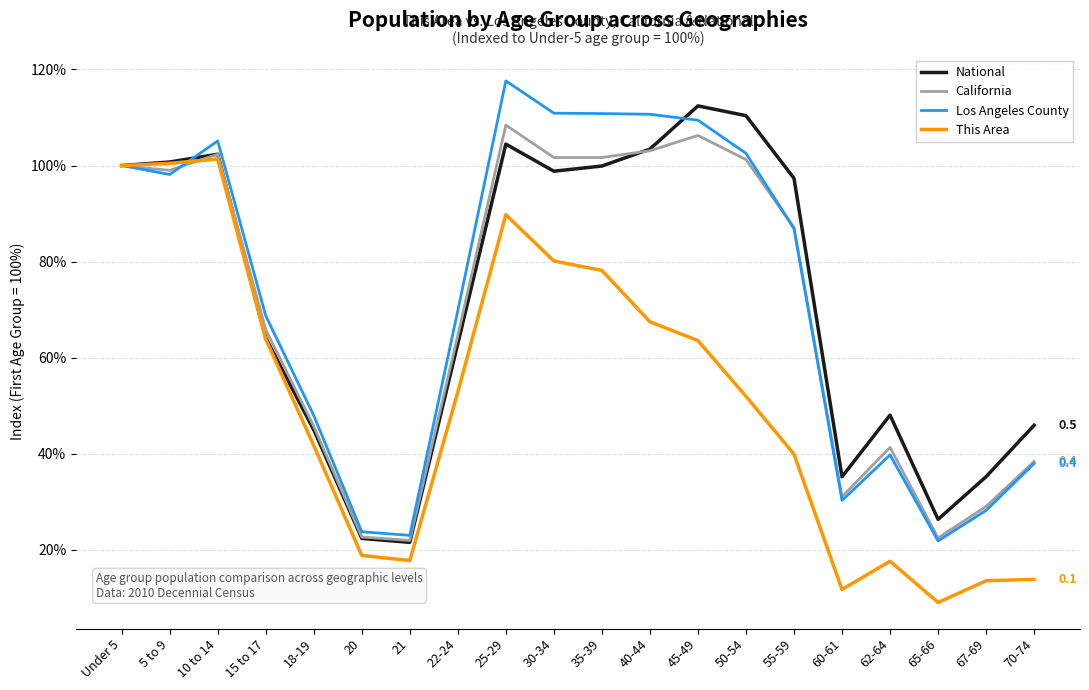

What is the sum of all This Area values?

1033.6